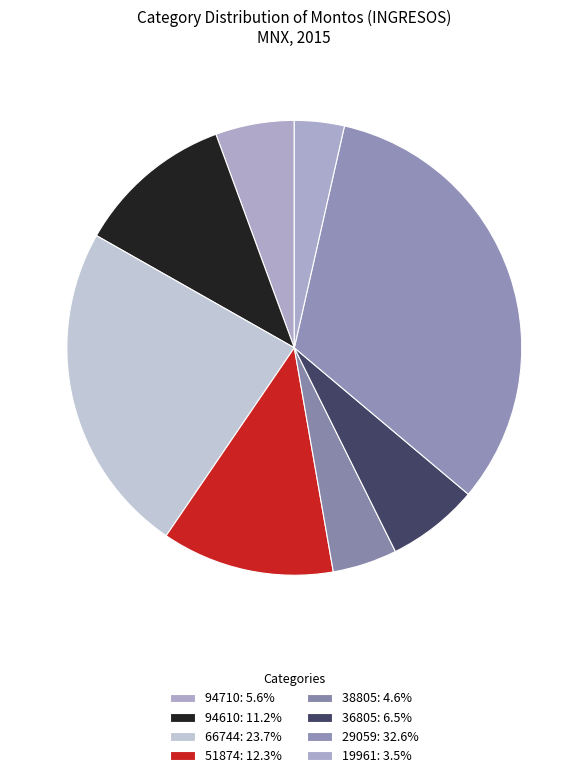

How many slices are in this pie chart?

8